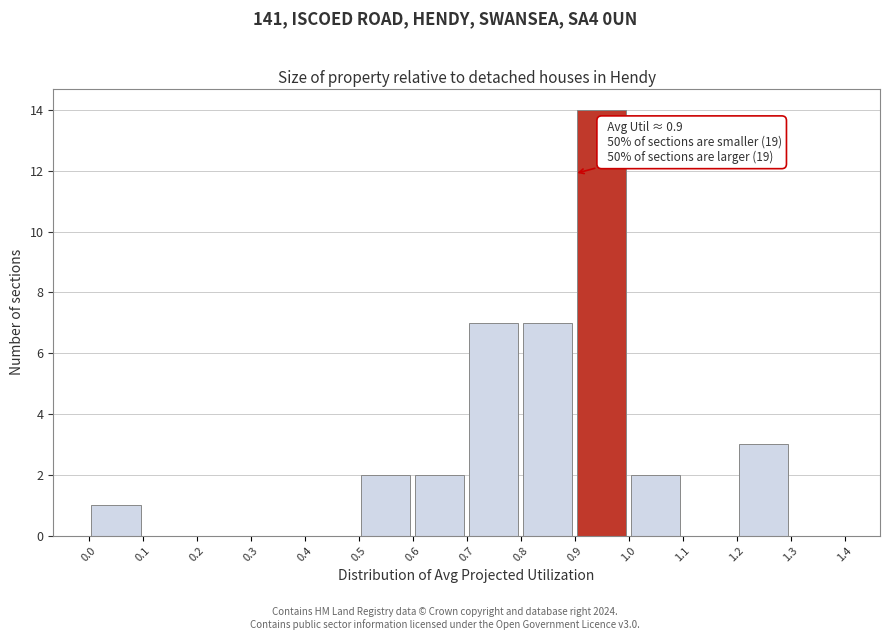

Which range on the x-axis has the tallest bar?

0.9 to 1.0